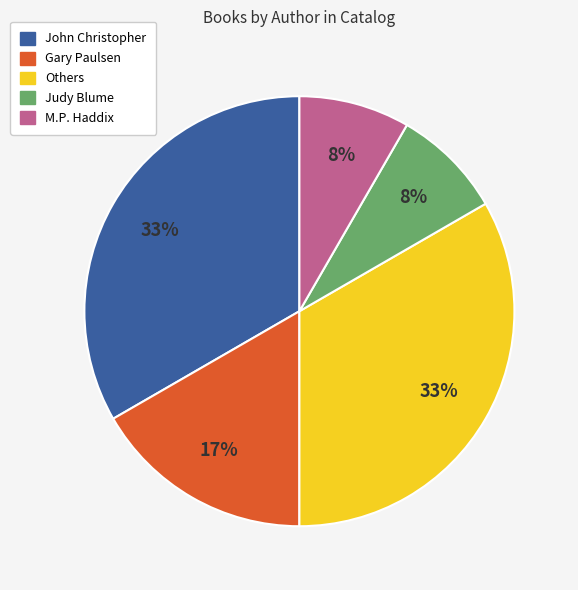

How many slices are in this pie chart?

5